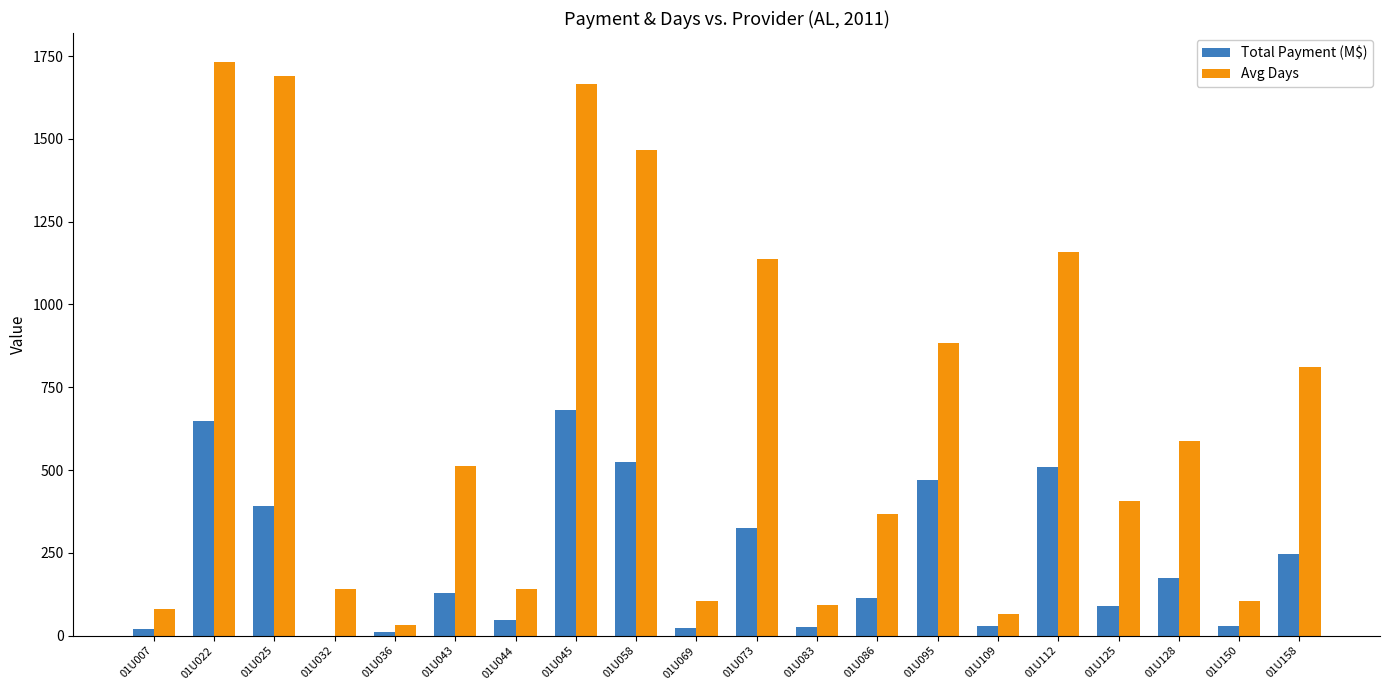

How many data points in Total Payment (M$) are above 127?

10